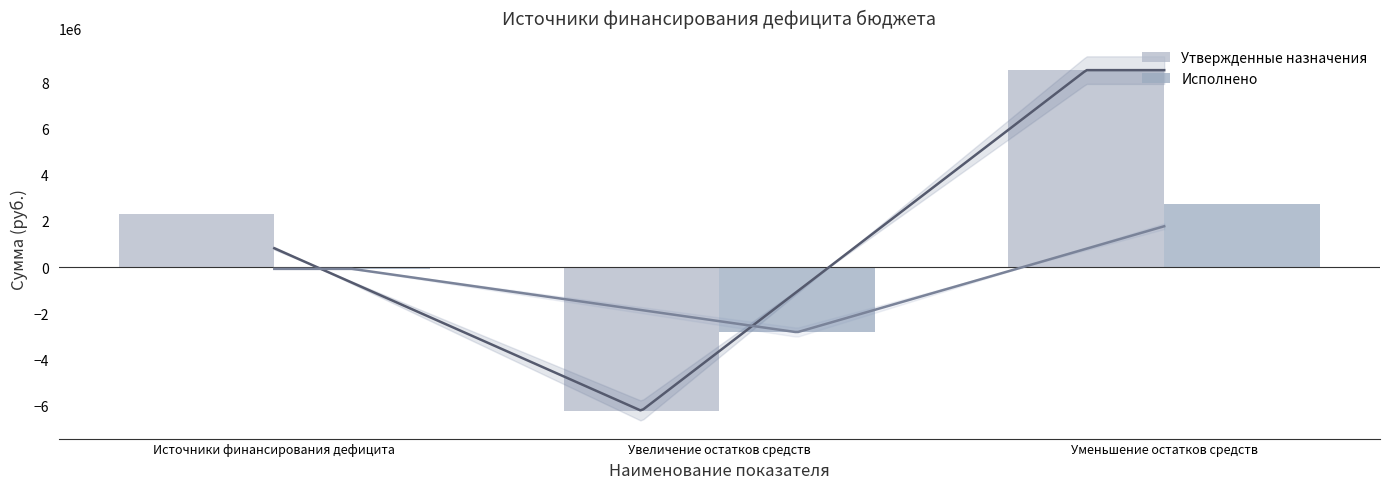

What is the greatest value displayed?

8517203.1